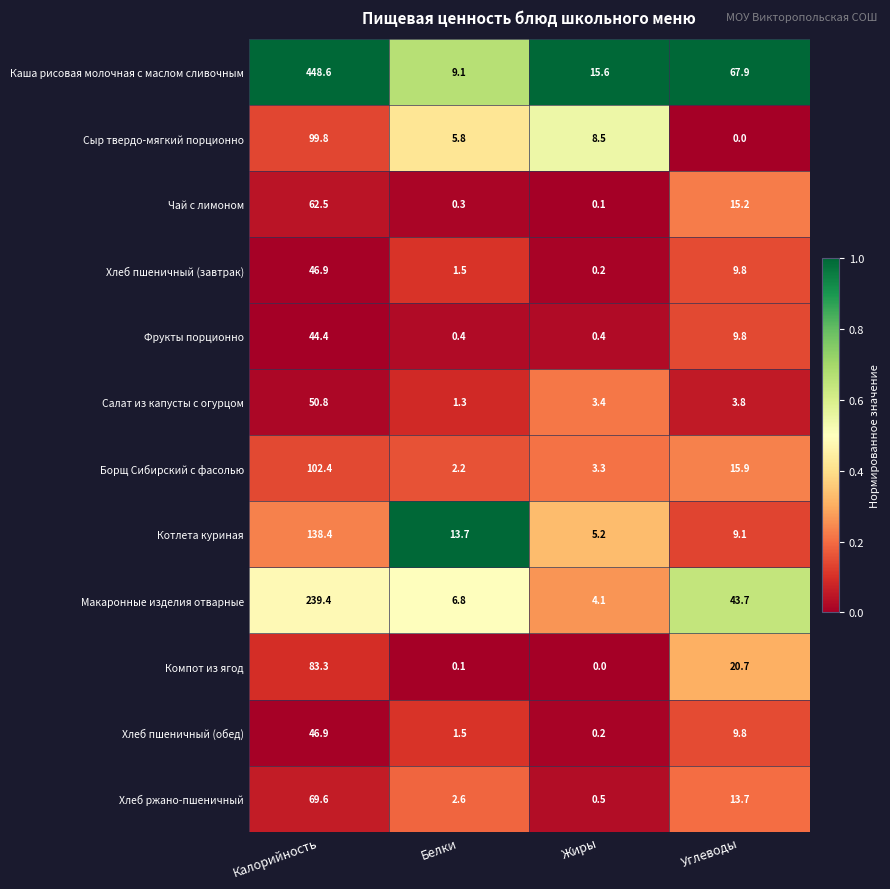

How many categories are shown in the chart?

4